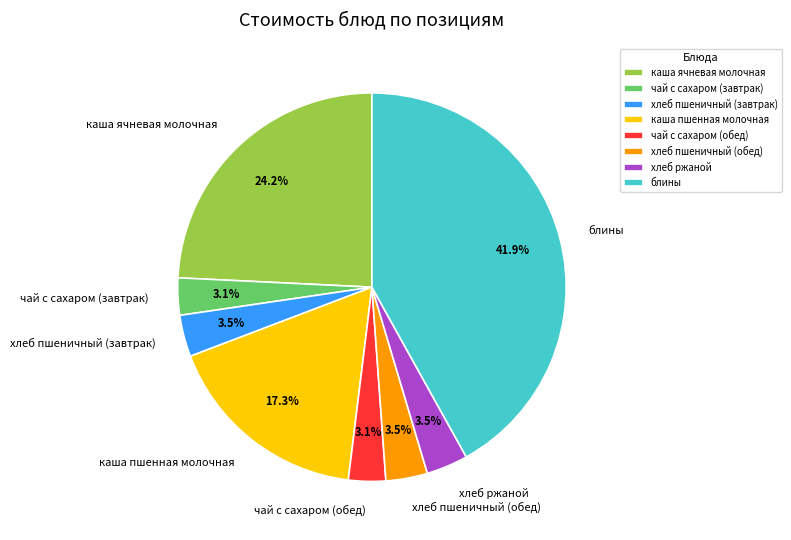

What is the largest slice in the pie chart?

блины